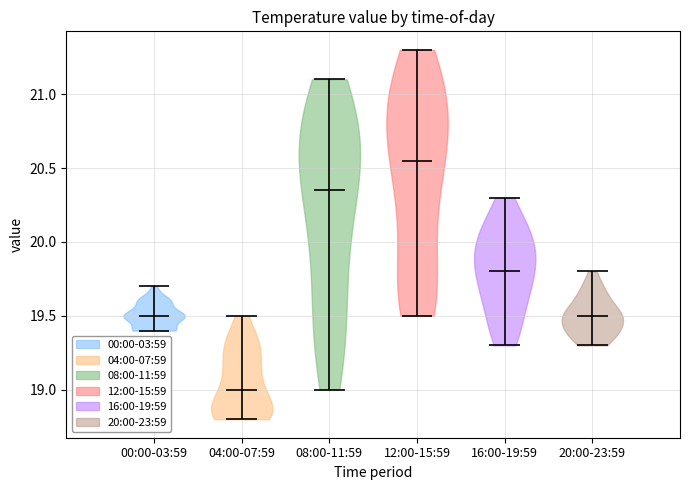

Which violin has the highest median line?

12:00-15:59